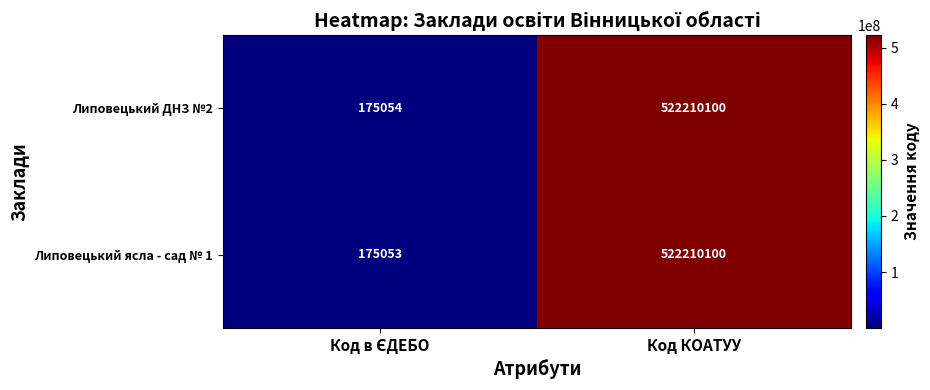

Which series has the widest spread of values?

Липовецький ясла - сад № 1